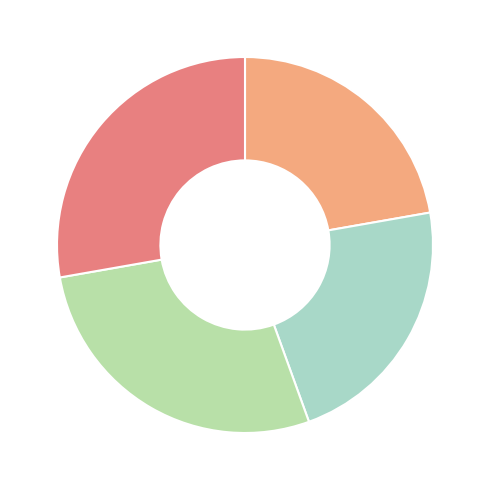

Is there a majority slice in this chart?

No